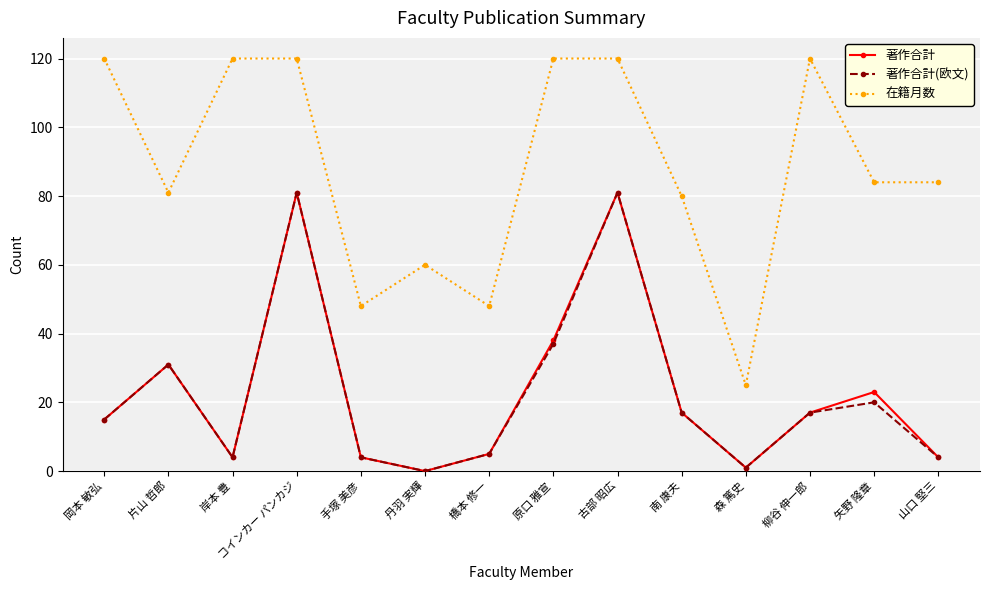

What is the label of the 6th point from the left?

丹羽 実輝